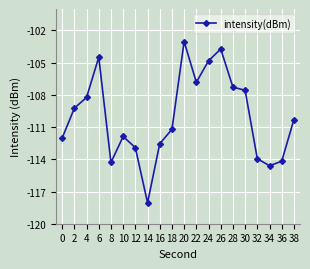

How many lines are shown in the chart?

1